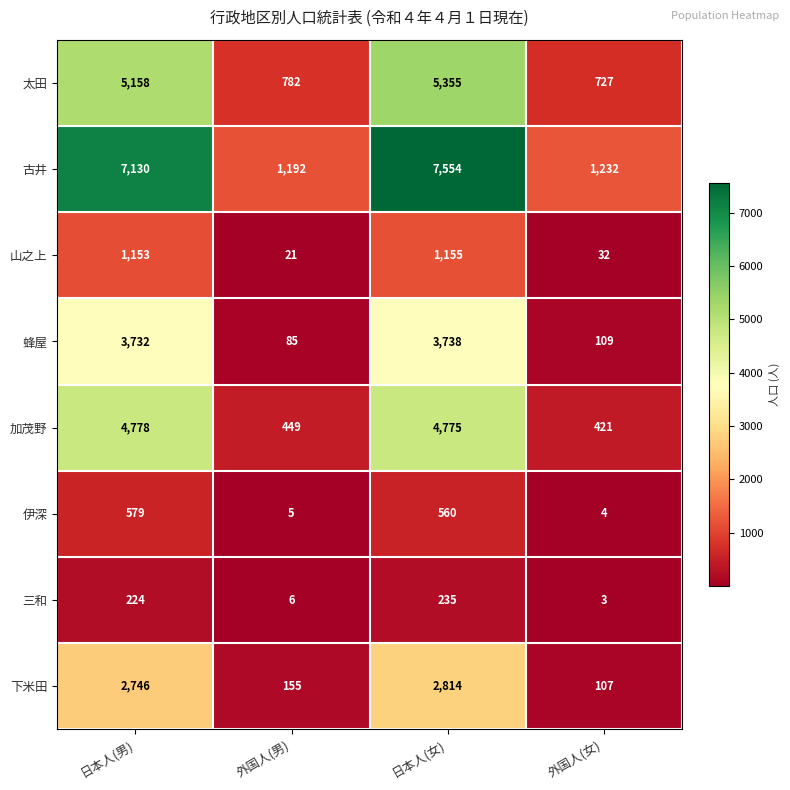

True or false: 山之上 has a value of 12 at 外国人(女).

False